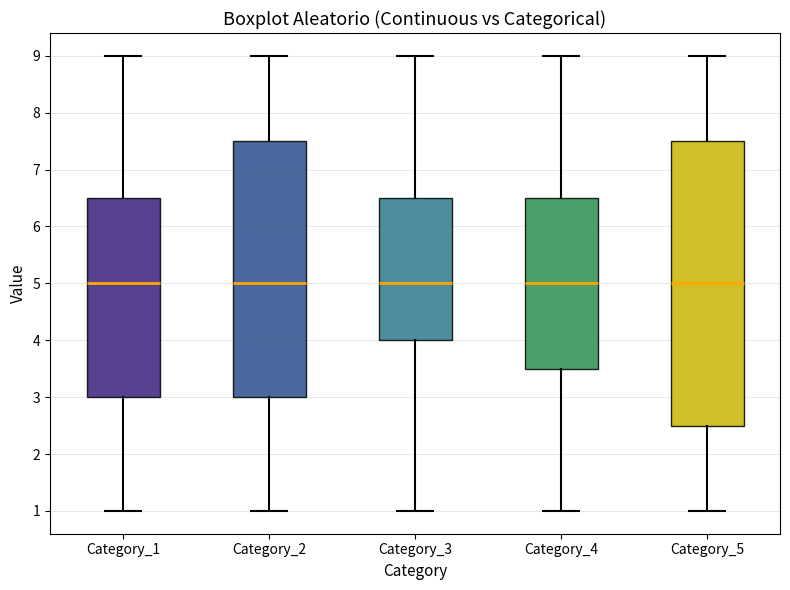

Which box is the tallest, from its lower edge to its upper edge?

Category_5